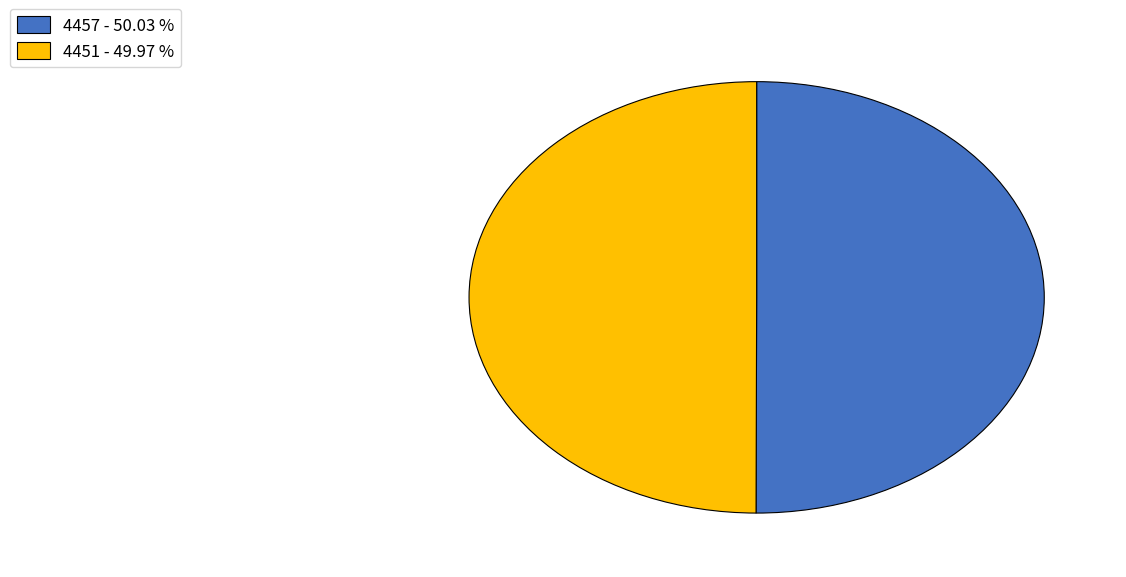

Is it true that 4451 is 39% of the pie?

False